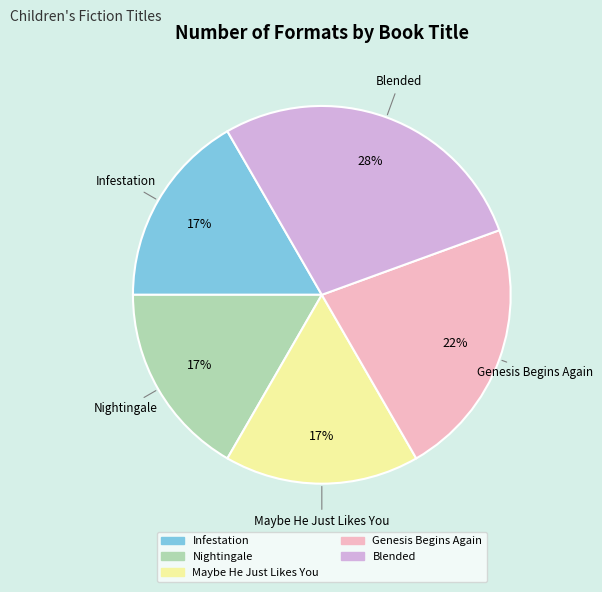

What percentage is the Blended slice, to the nearest percent?

28%